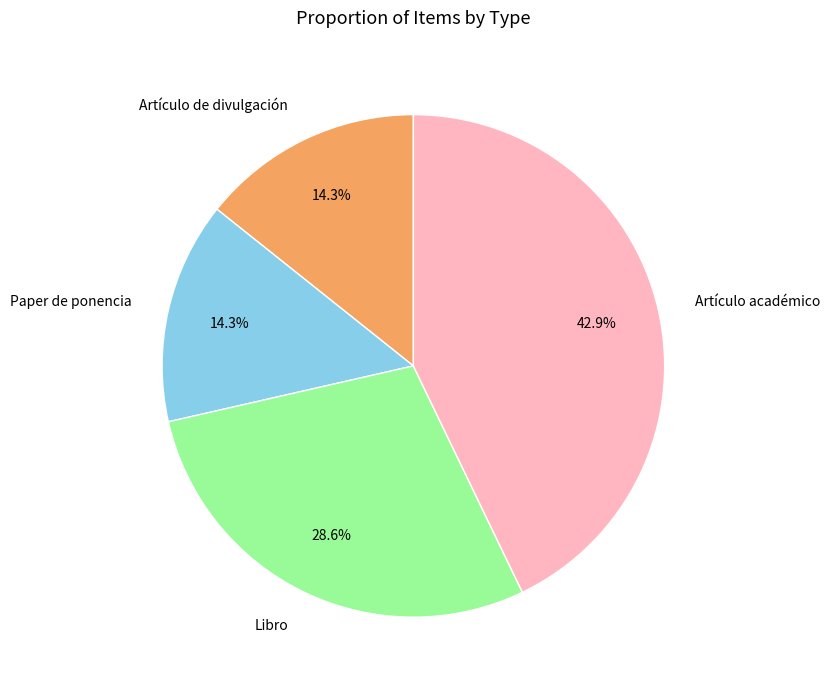

Is the sum of Libro and Paper de ponencia greater than half?

No